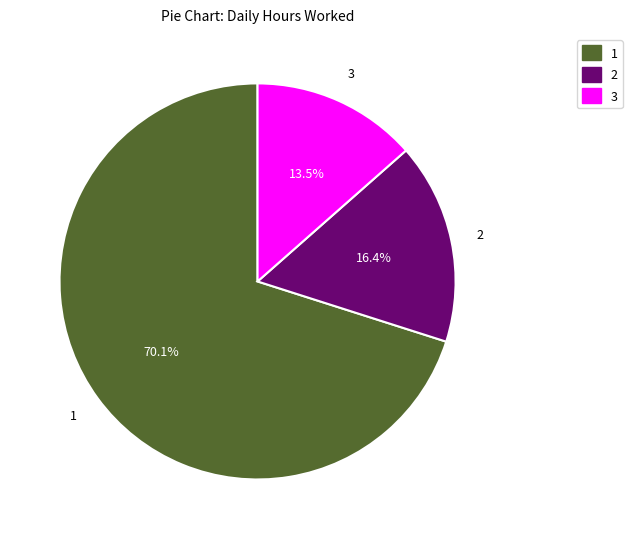

How many slices are in this pie chart?

3